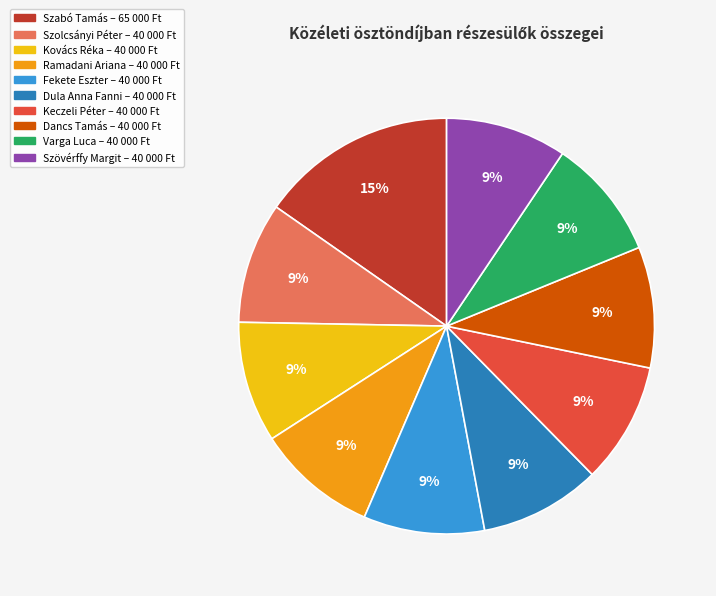

Is it true that Szabó Tamás is 25% of the pie?

False